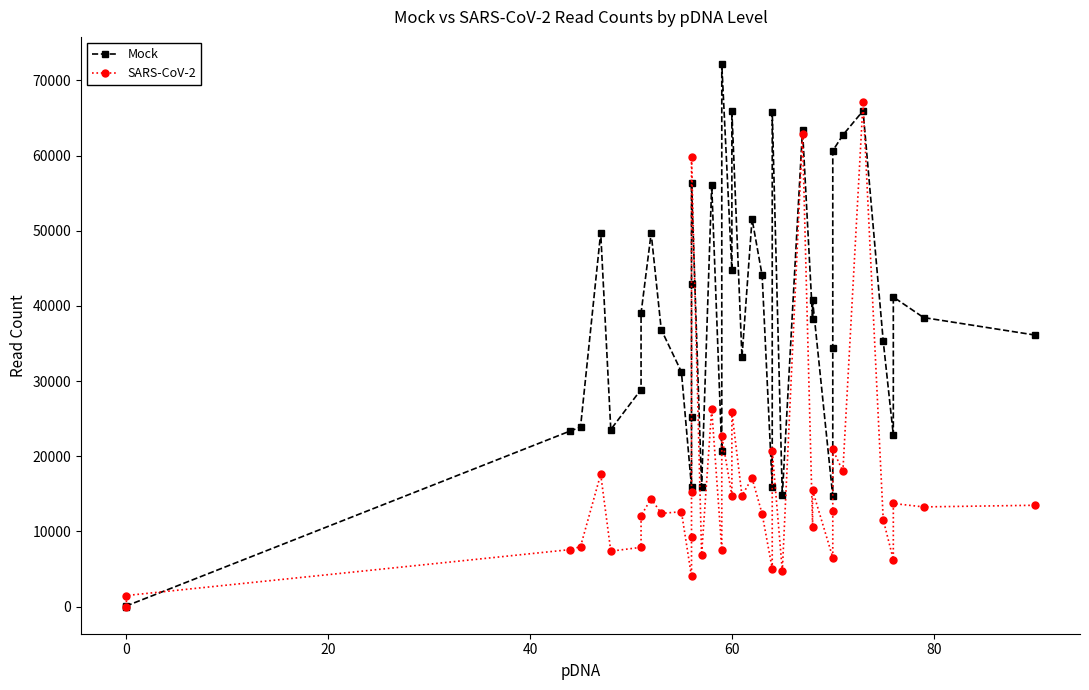

Which series changed the most between 20 and 60?

Mock